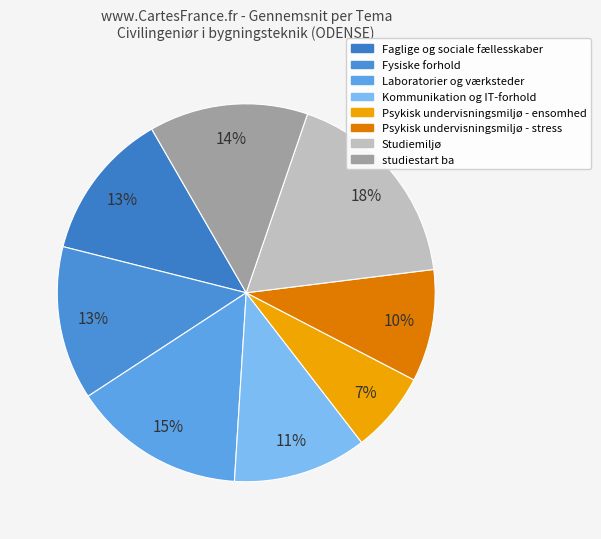

Combined, what portion of the pie is studiestart ba and Laboratorier og værksteder?

28.4%